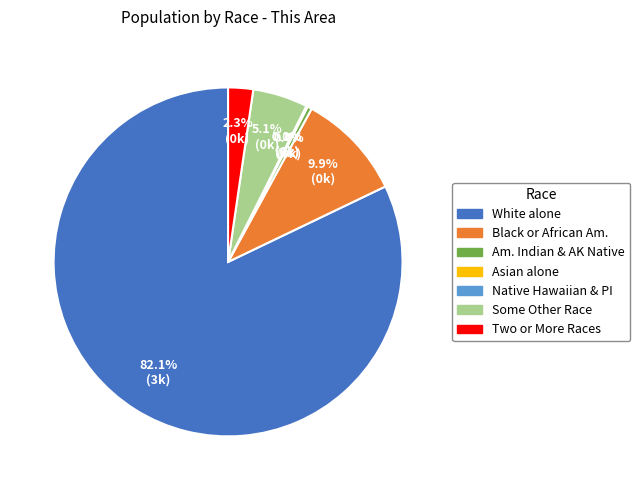

What is the change in value from White alone to Asian alone?

-3012